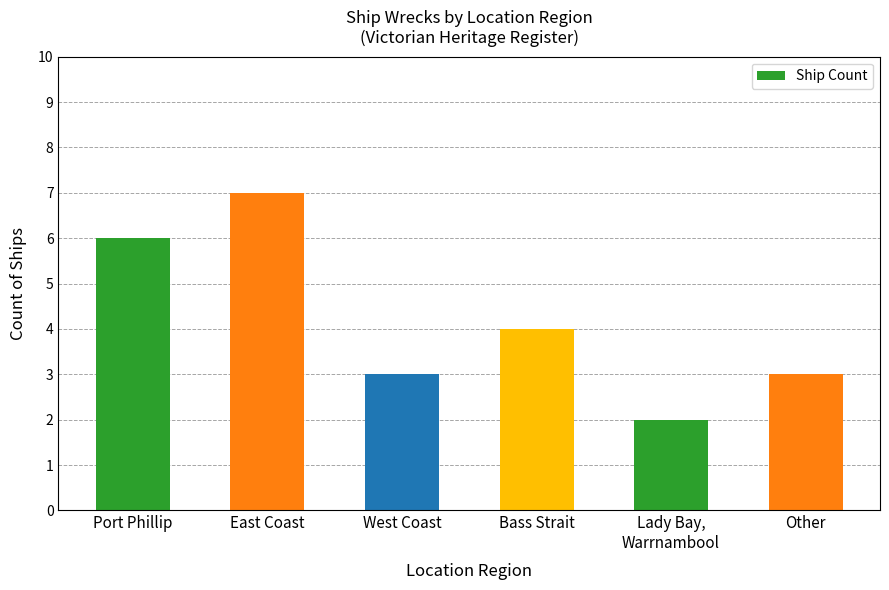

What is the difference between the values at Other and Port Phillip?

3